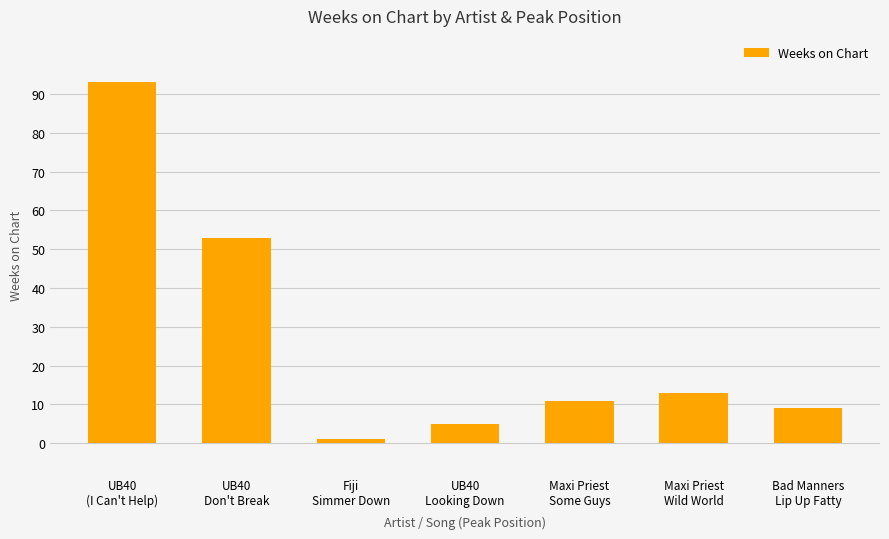

Which has a higher value, UB40
(I Can't Help) or Fiji
Simmer Down?

UB40
(I Can't Help)